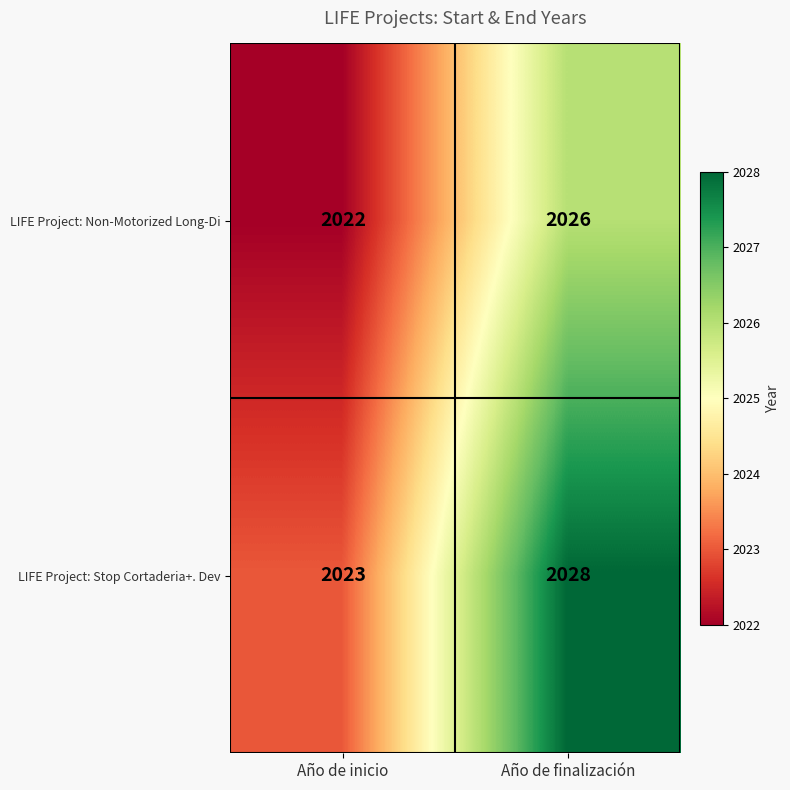

Between Año de inicio and Año de finalización, which series saw the biggest shift?

LIFE Project: Stop Cortaderia+. Dev